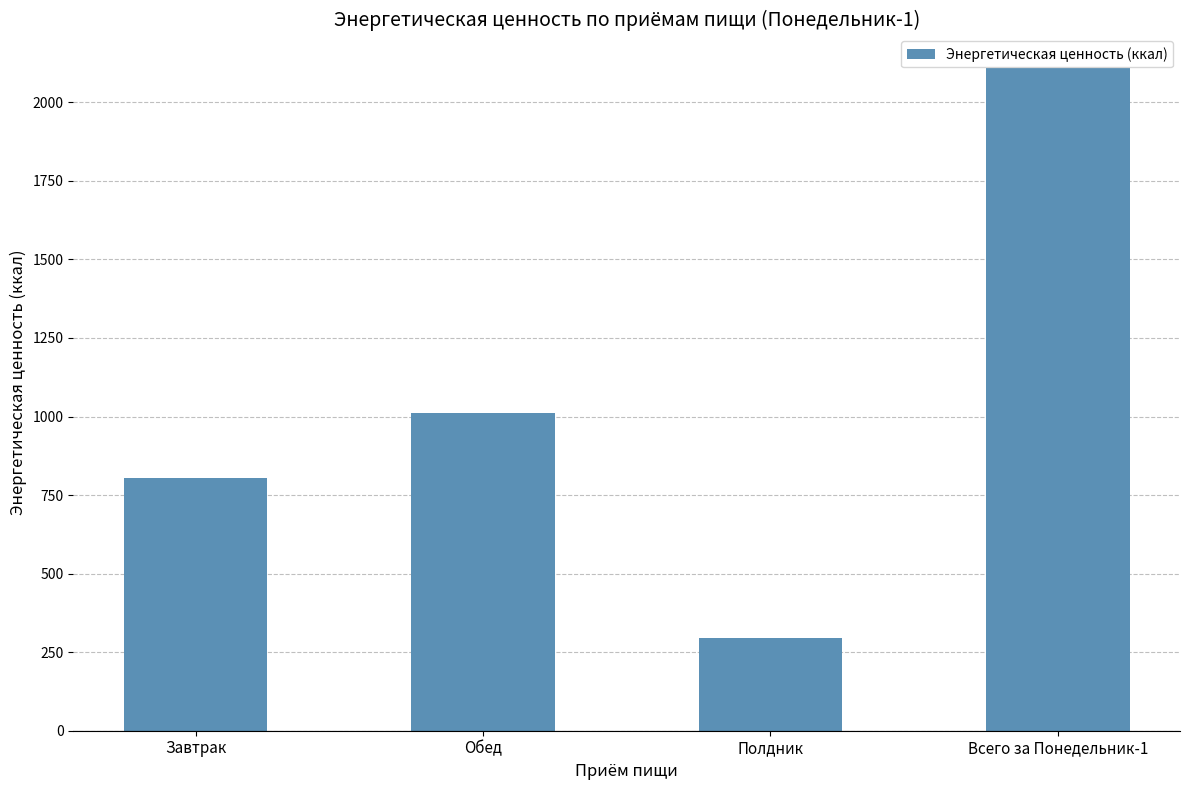

What is the sum of all values?

4221.0